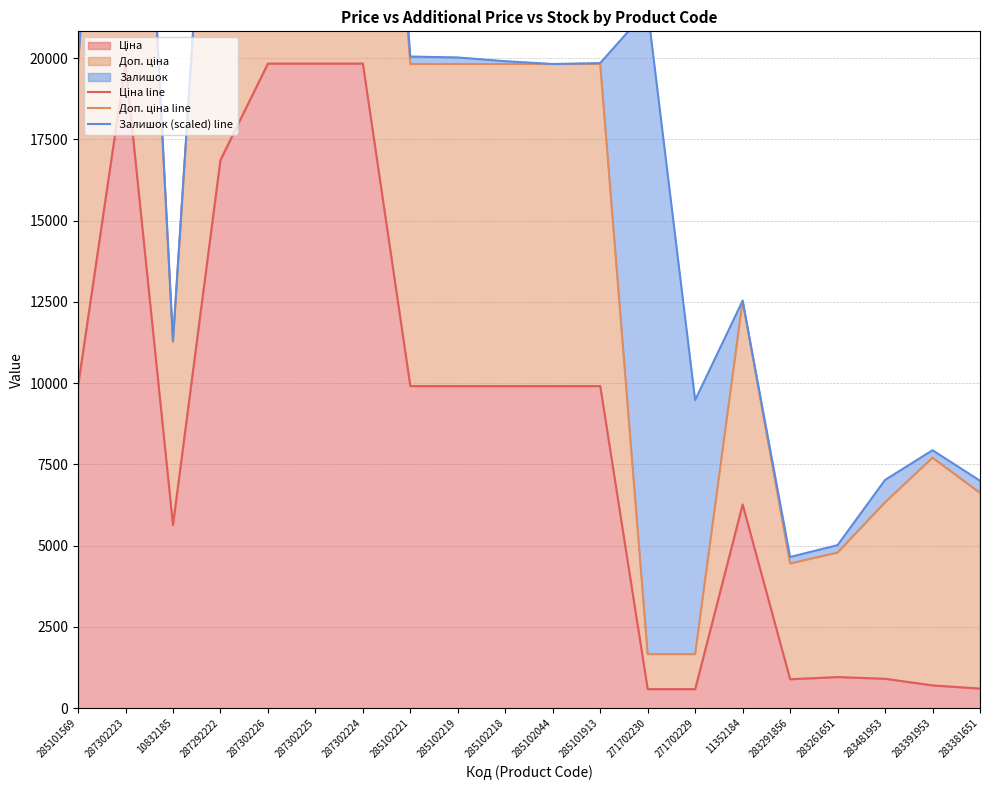

True or false: Залишок (scaled) line has a value of 25493.7 at 287302226.

False